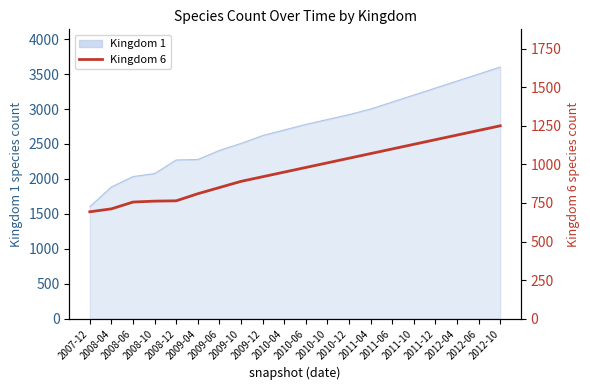

Which category has the lowest value across all series?

2007-12